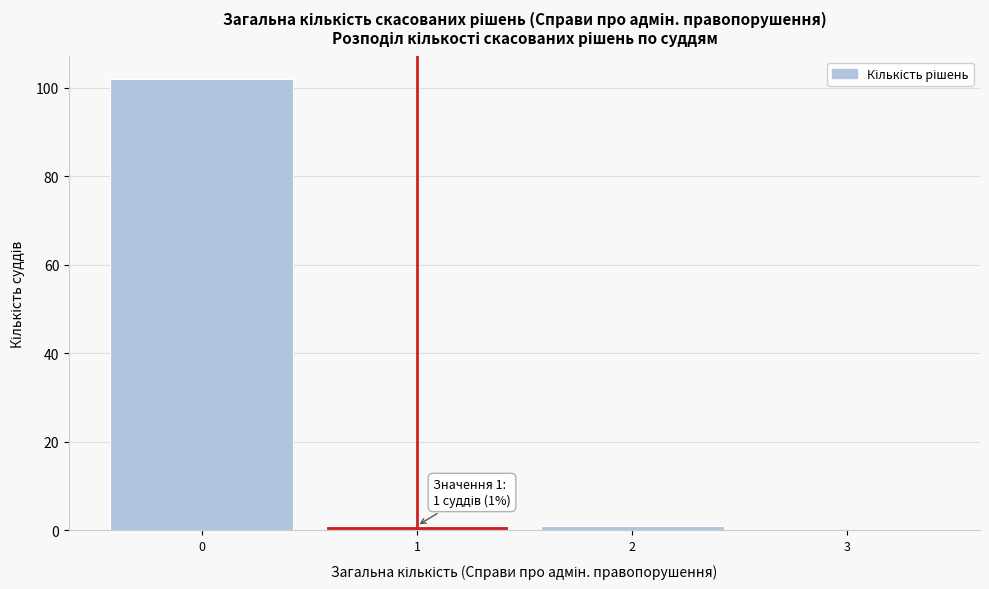

Reading left to right, list all the values displayed in this chart.

0=102	1=1	2=1	3=0